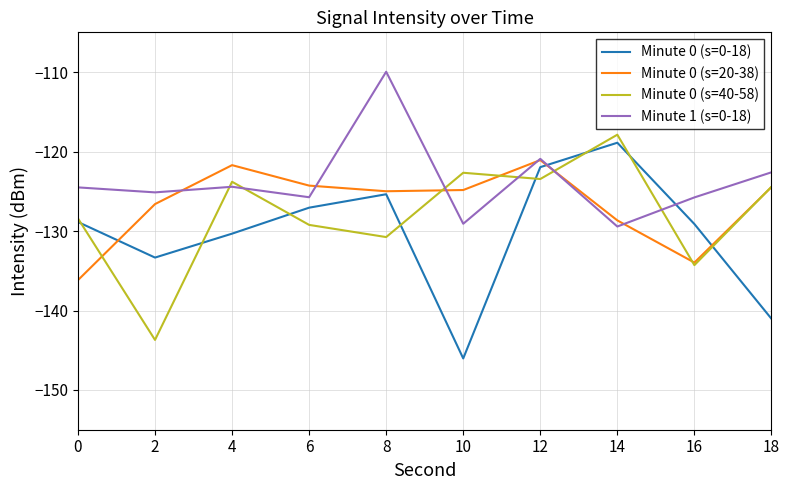

True or false: Minute 1 (s=0-18) and Minute 0 (s=20-38) intersect in this chart.

True